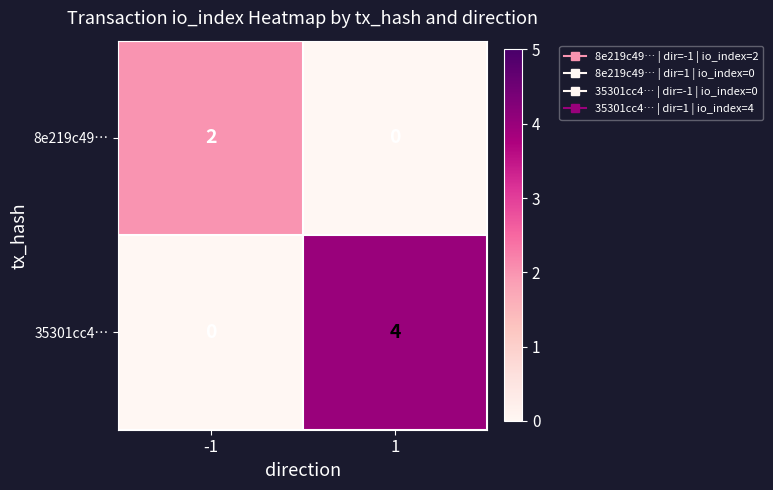

Which series has the largest range (max minus min)?

35301cc4…